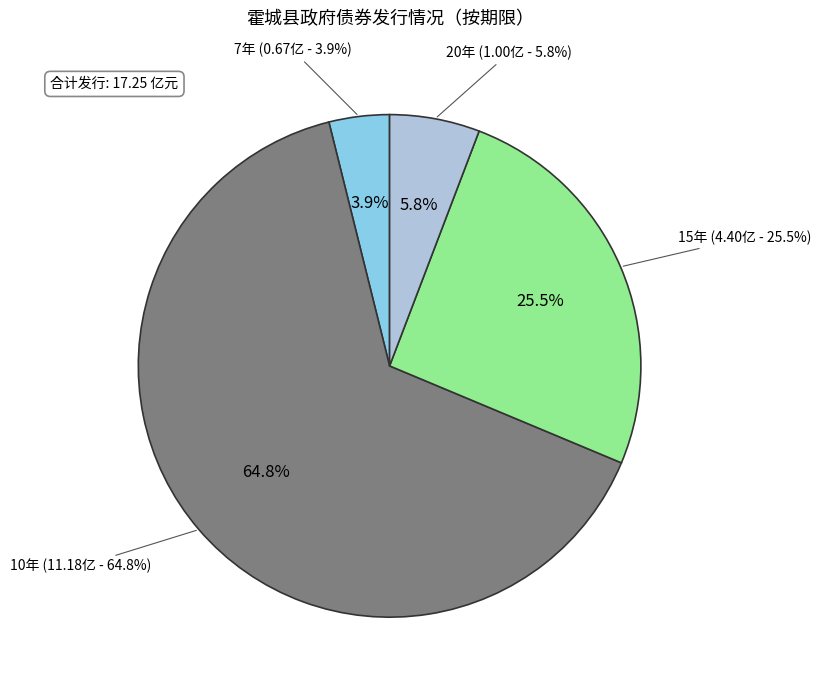

Rank the categories by value from lowest to highest.

7年, 20年, 15年, 10年